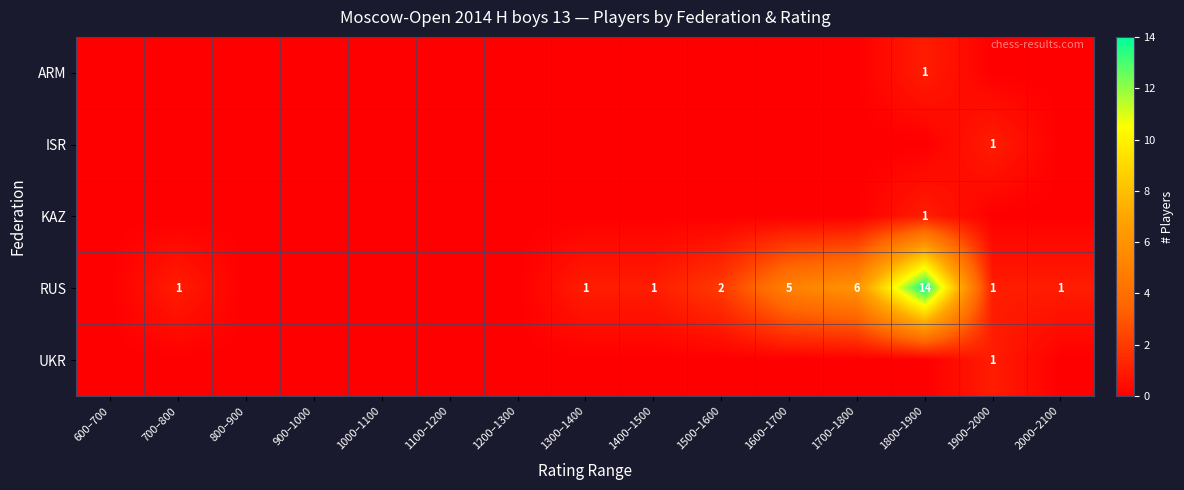

At how many categories does at least one series exceed 5?

2